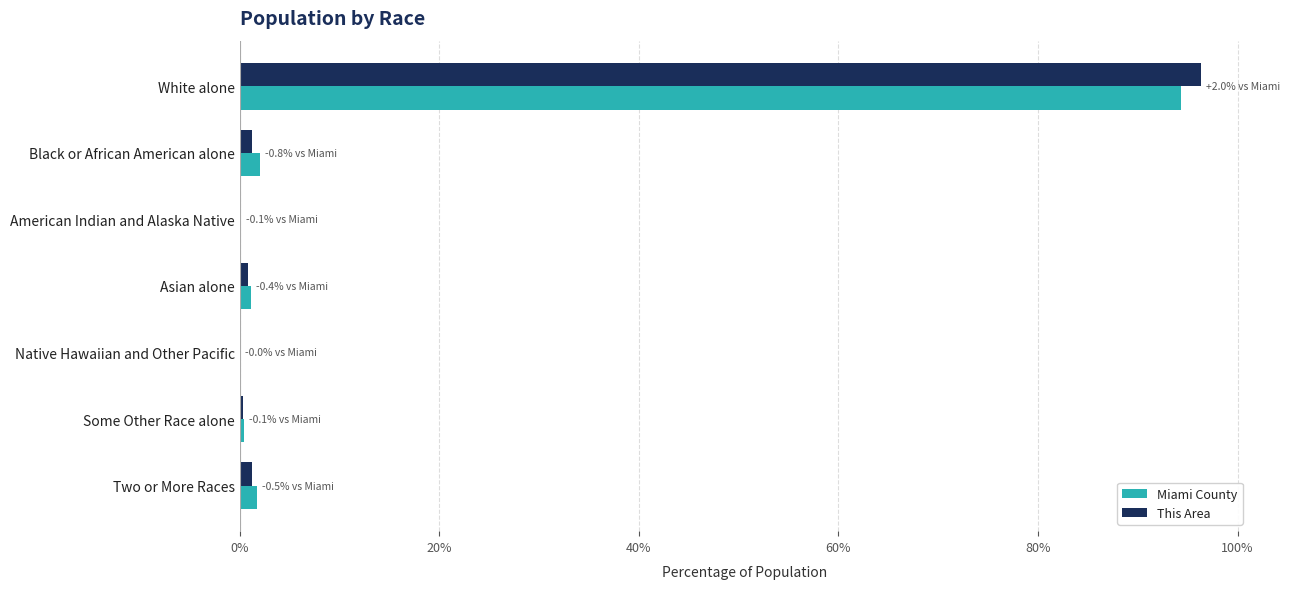

What is the total value across all series at White alone?

190.7